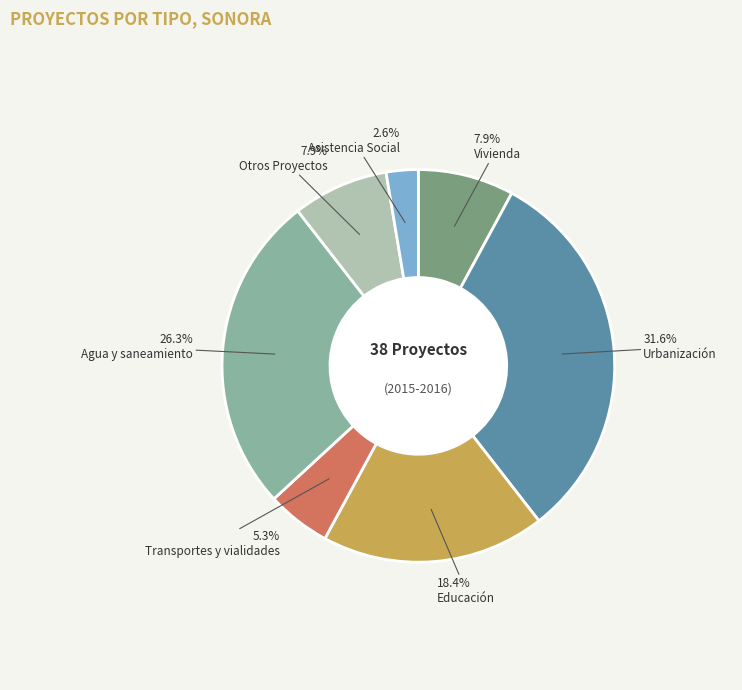

To the nearest percent, what is the combined percentage of Transportes y vialidades and Urbanización?

37%